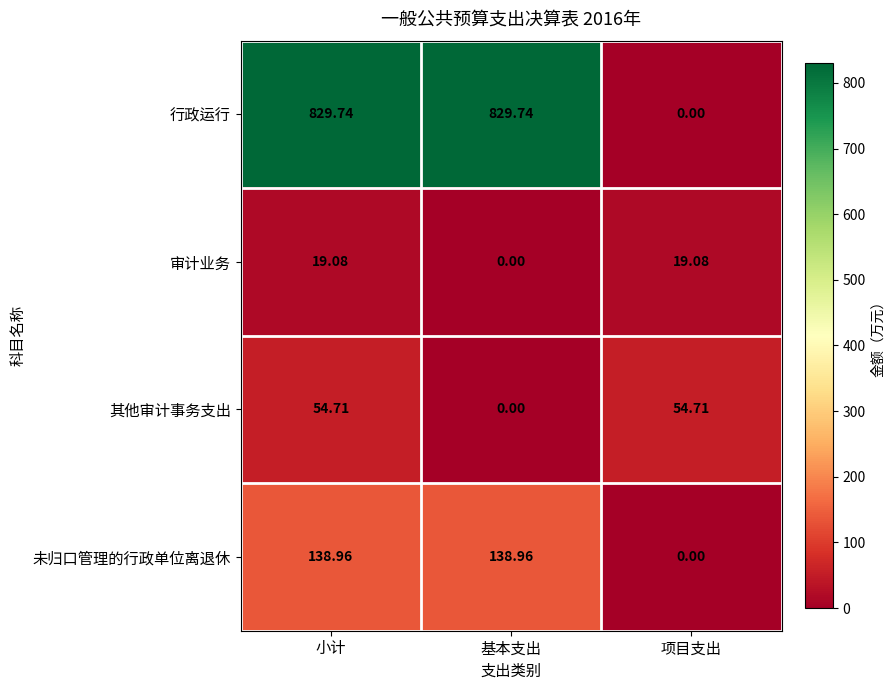

At which label is 其他审计事务支出 closest to 27?

基本支出